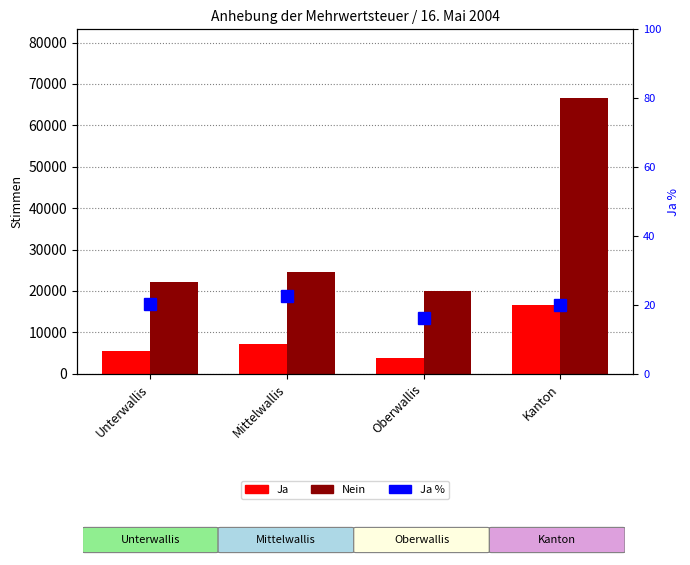

How many data points in Nein are above 24563?

1